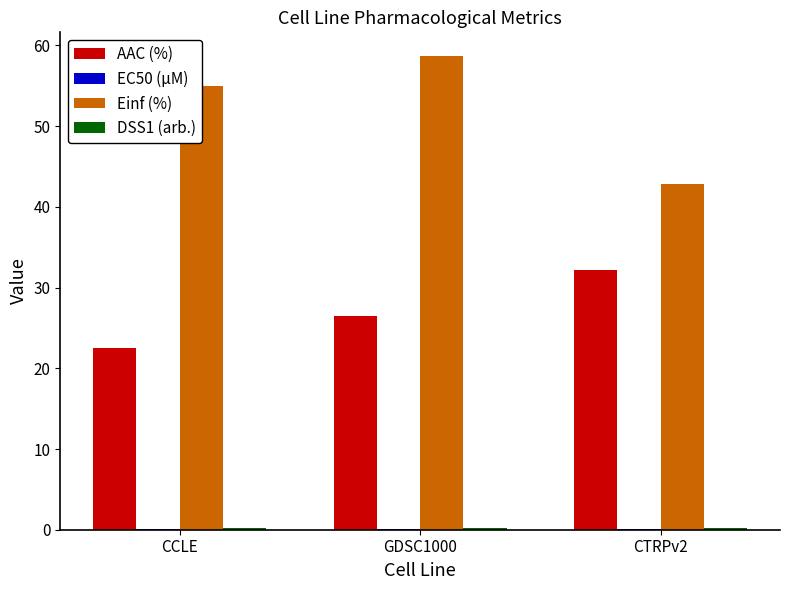

What is the average value of the AAC (%) series?

27.0